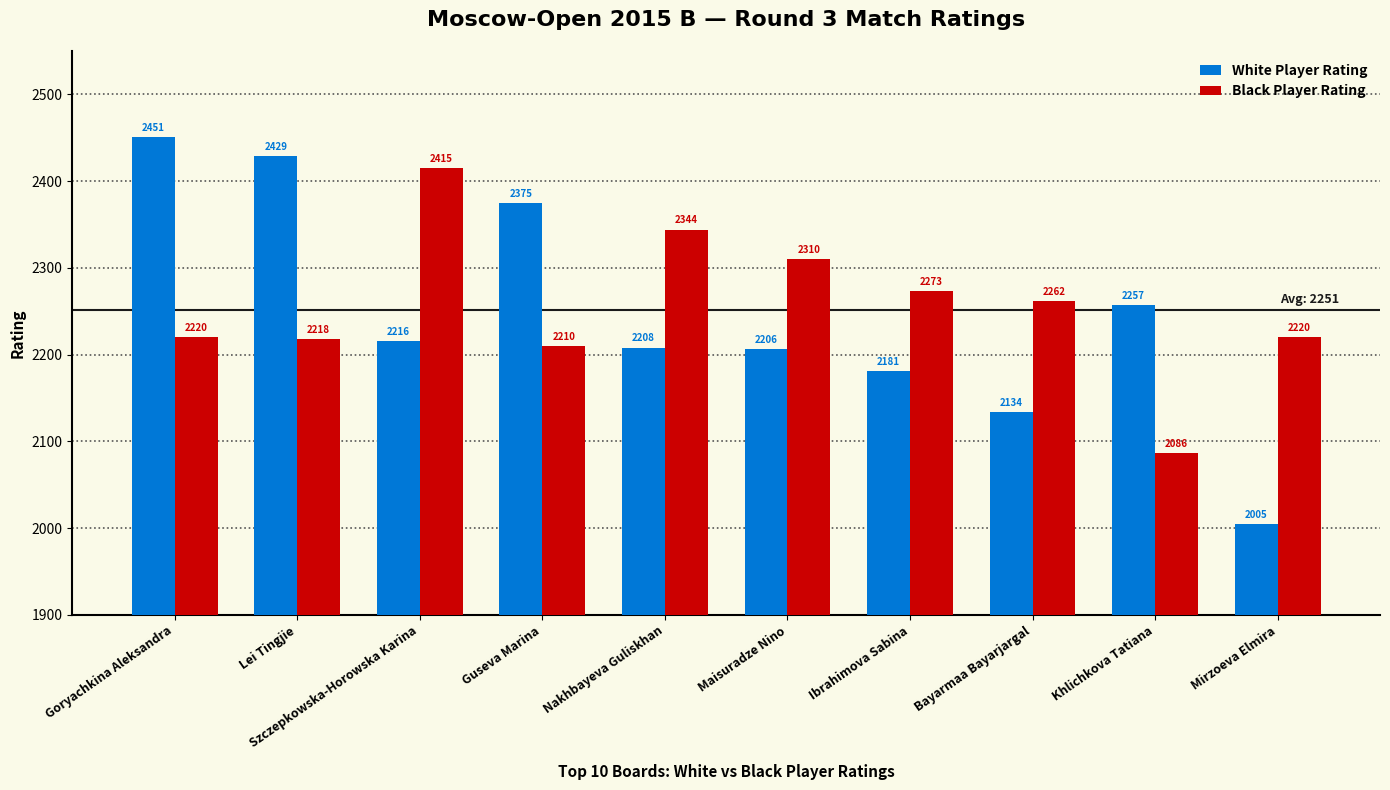

Read the Black Player Rating value at Szczepkowska-Horowska Karina.

2415